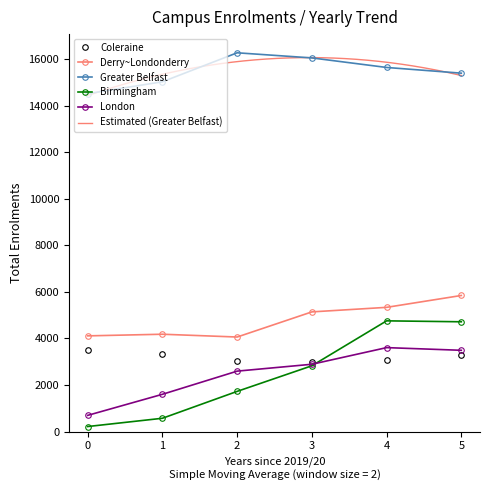

What is the label of the 4th point from the right?

Derry~Londonderry